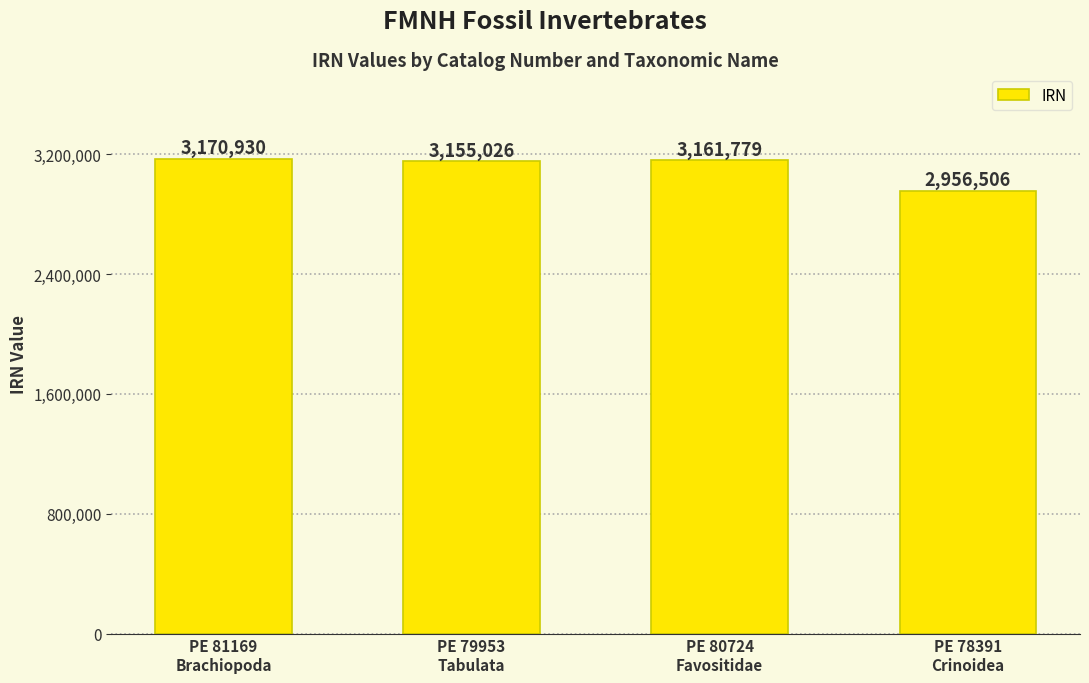

Reading left to right, extract all data points from this chart.

PE 81169
Brachiopoda=3170930	PE 79953
Tabulata=3155026	PE 80724
Favositidae=3161779	PE 78391
Crinoidea=2956506